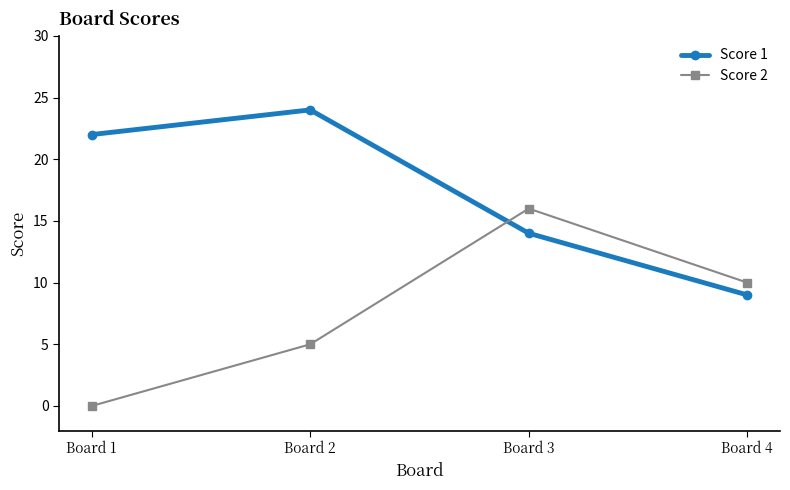

At which category does Score 1 reach its first local peak?

Board 2